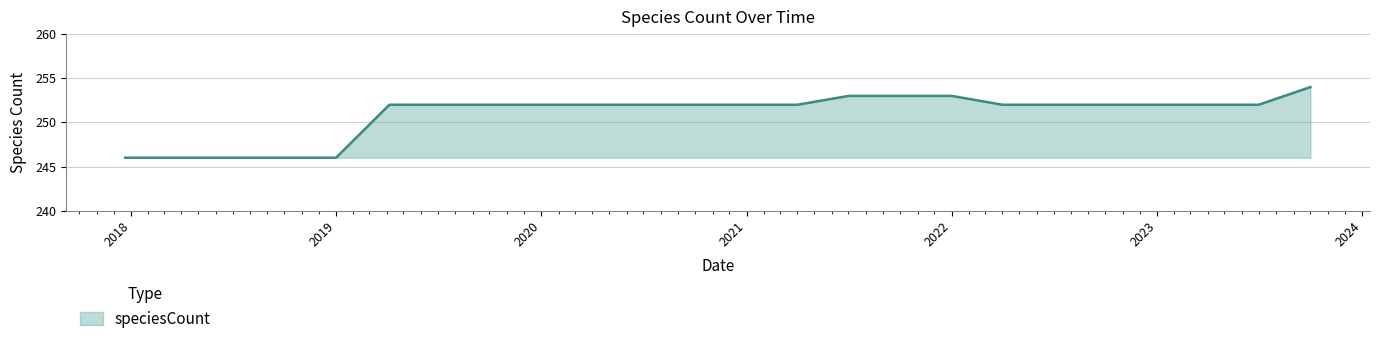

What is the average value?

251